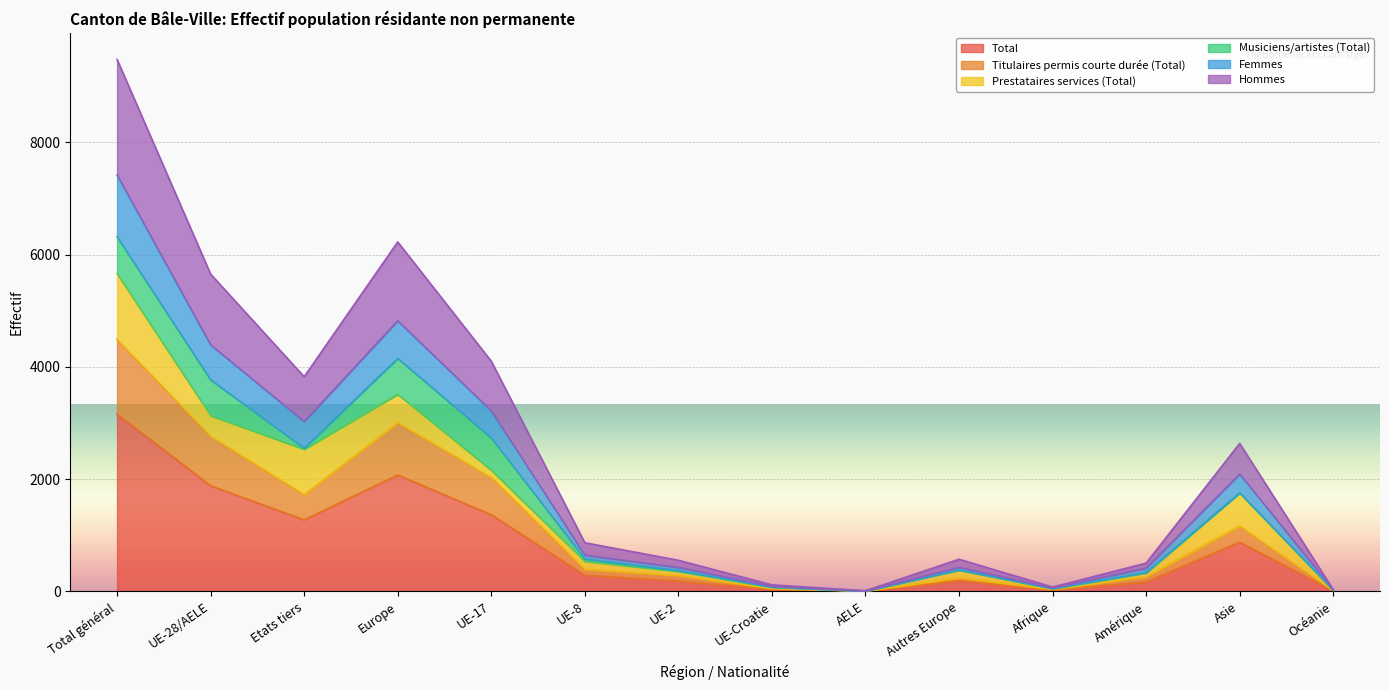

True or false: Femmes and Hommes cross at least once.

False